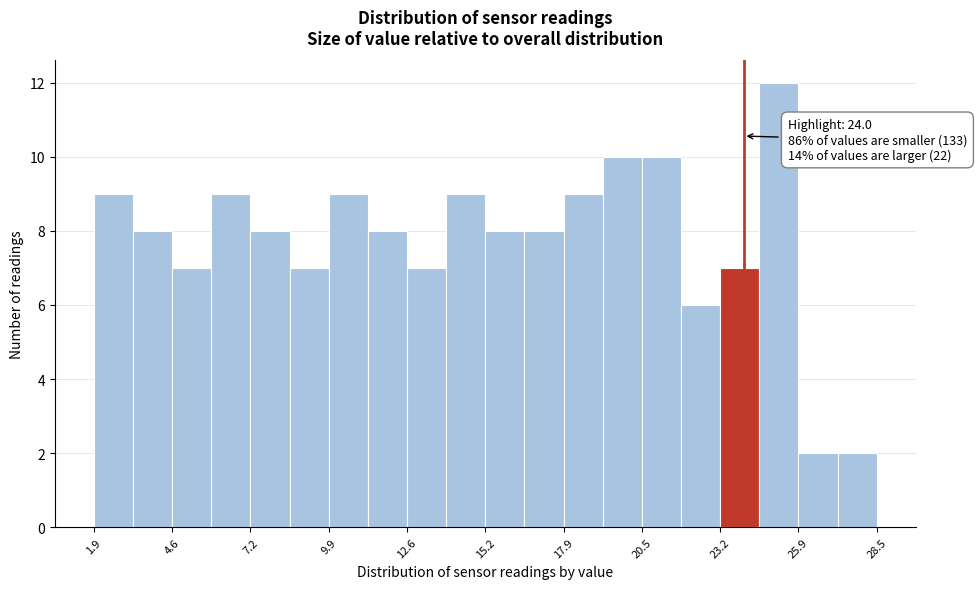

Around what value on the x-axis is the tallest bar? Give the approximate position of its centre, as read against the axis.

25.0